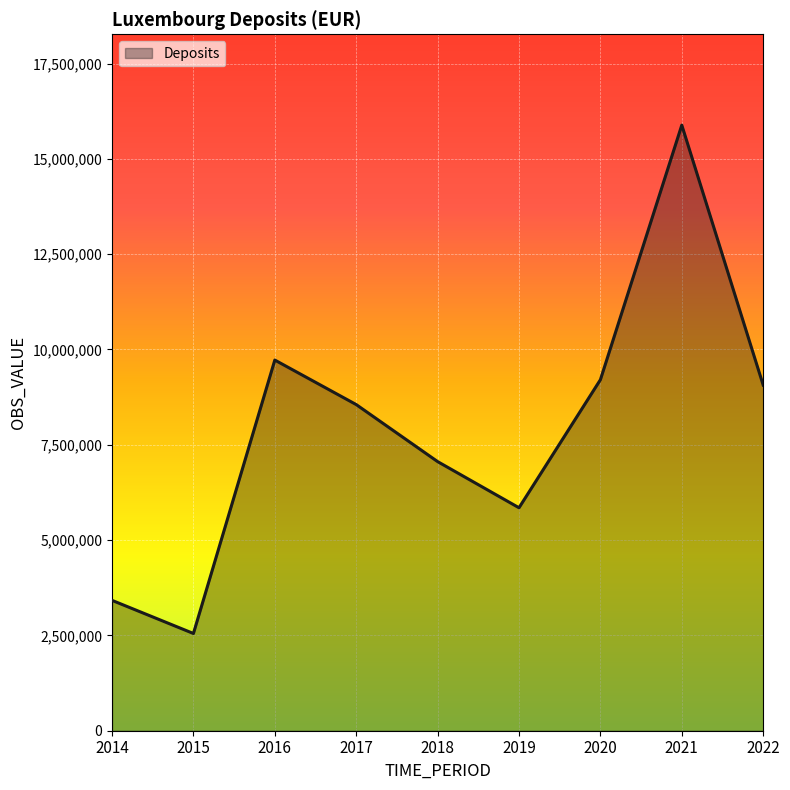

How many series are shown in this chart?

1